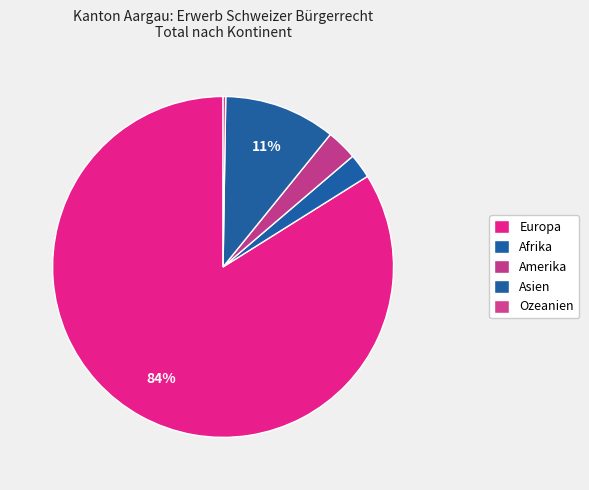

Is there any slice that represents more than half of the pie?

Yes